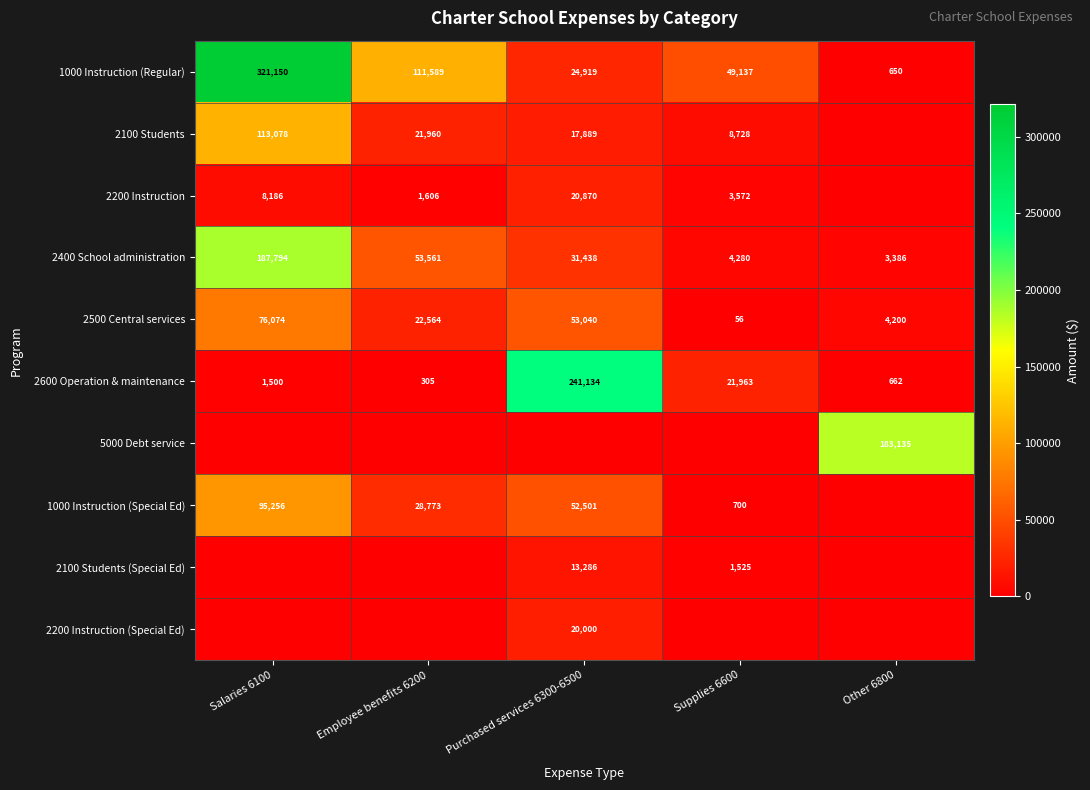

What is the approximate value of 2500 Central services at Purchased services 6300-6500, to the nearest 50?

53050